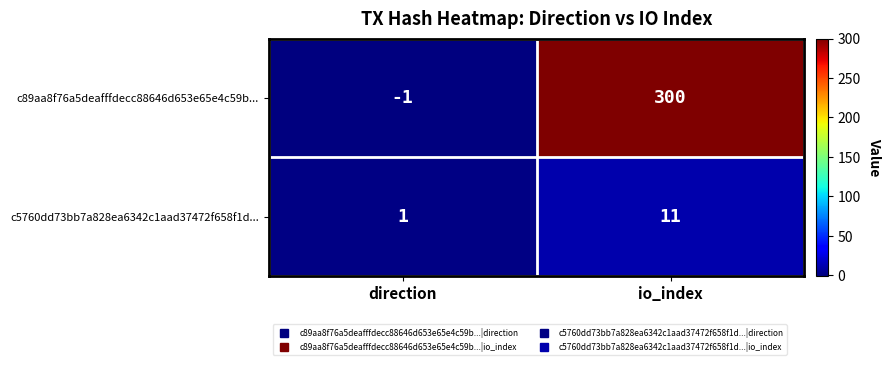

How many distinct data groups are displayed?

2